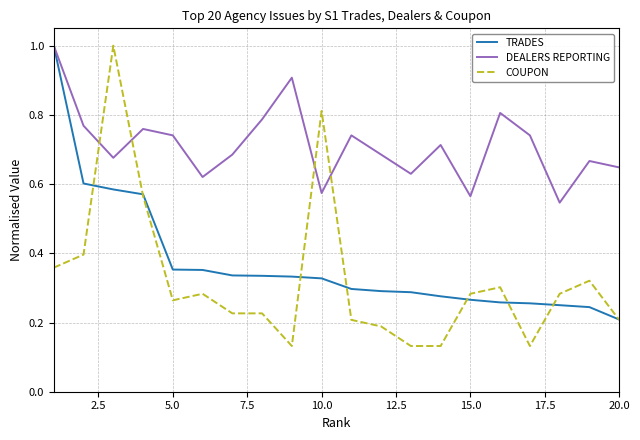

True or false: DEALERS REPORTING and COUPON intersect in this chart.

True